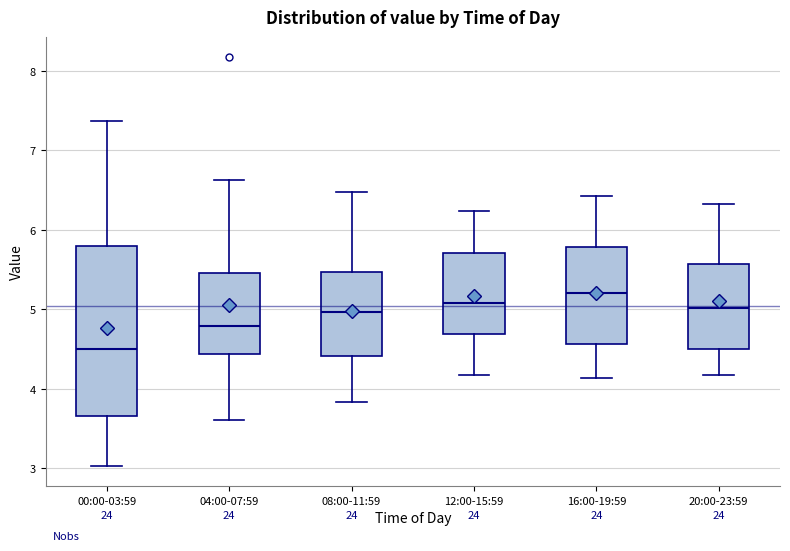

Where does the median line of the box for 16:00-19:59 sit on the y-axis? The values are not printed on the chart, so give them approximately, as read against the axis.

5.2